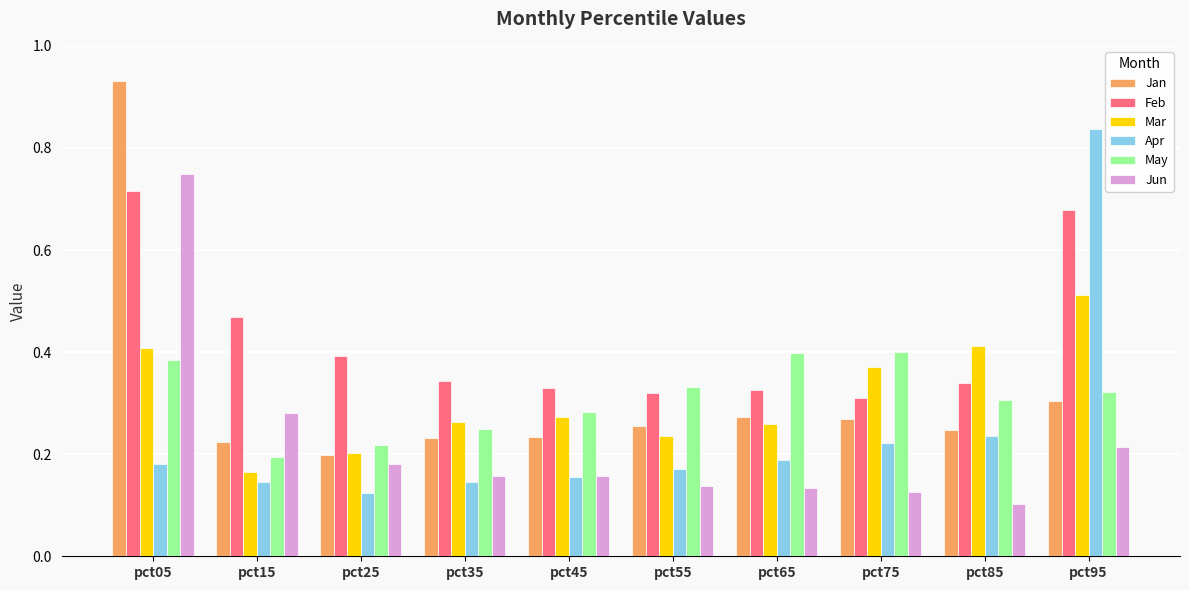

How many Jun values are between 0 and 1?

10